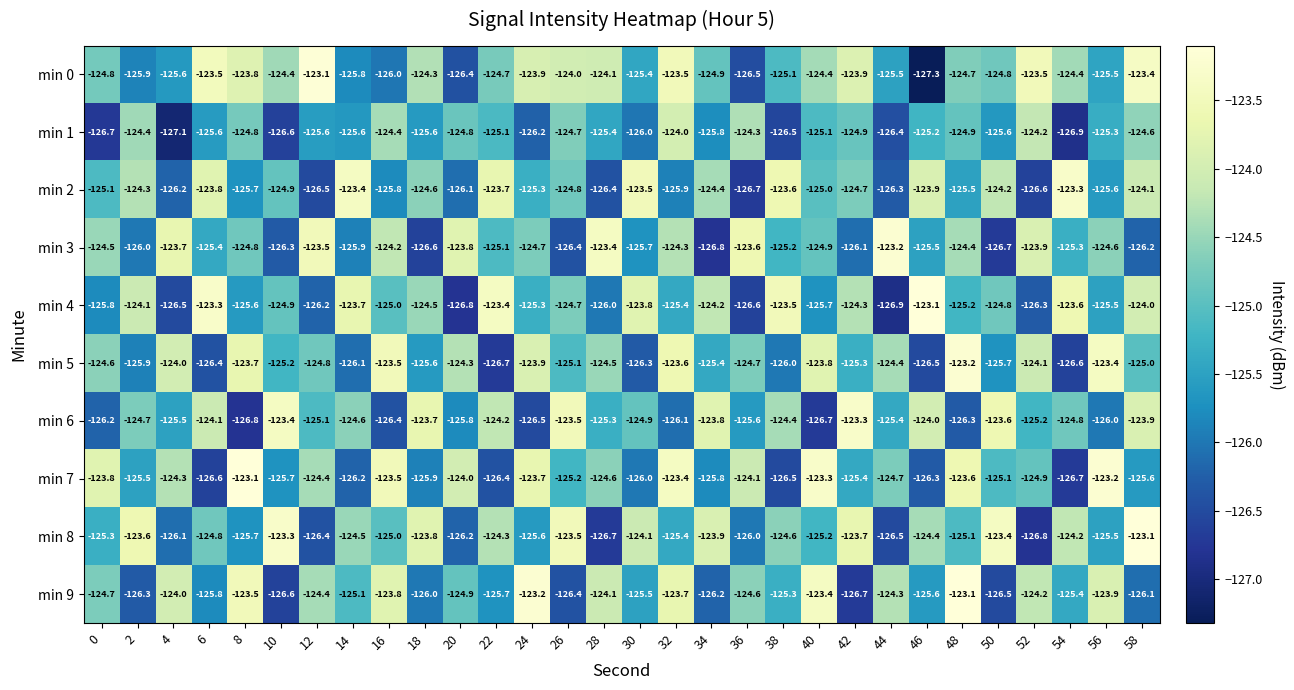

What is the difference between the maximum and minimum values in the min 5 series?

3.5